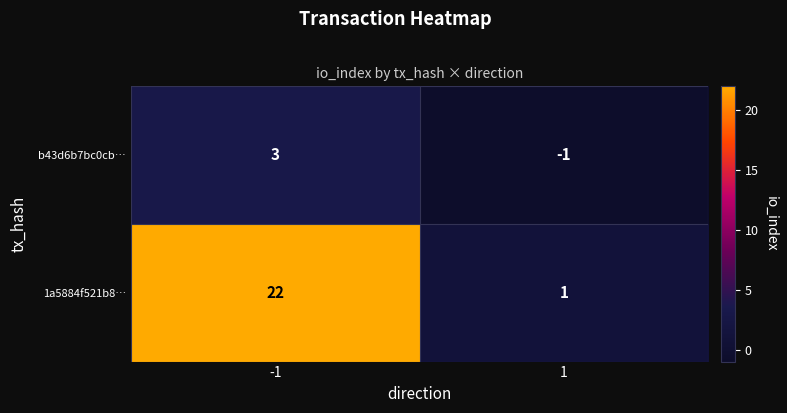

What is the spread (max minus min) of values at -1?

19